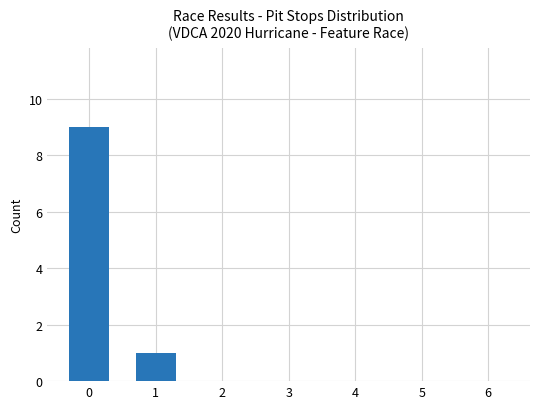

Count the number of categories in the chart.

7